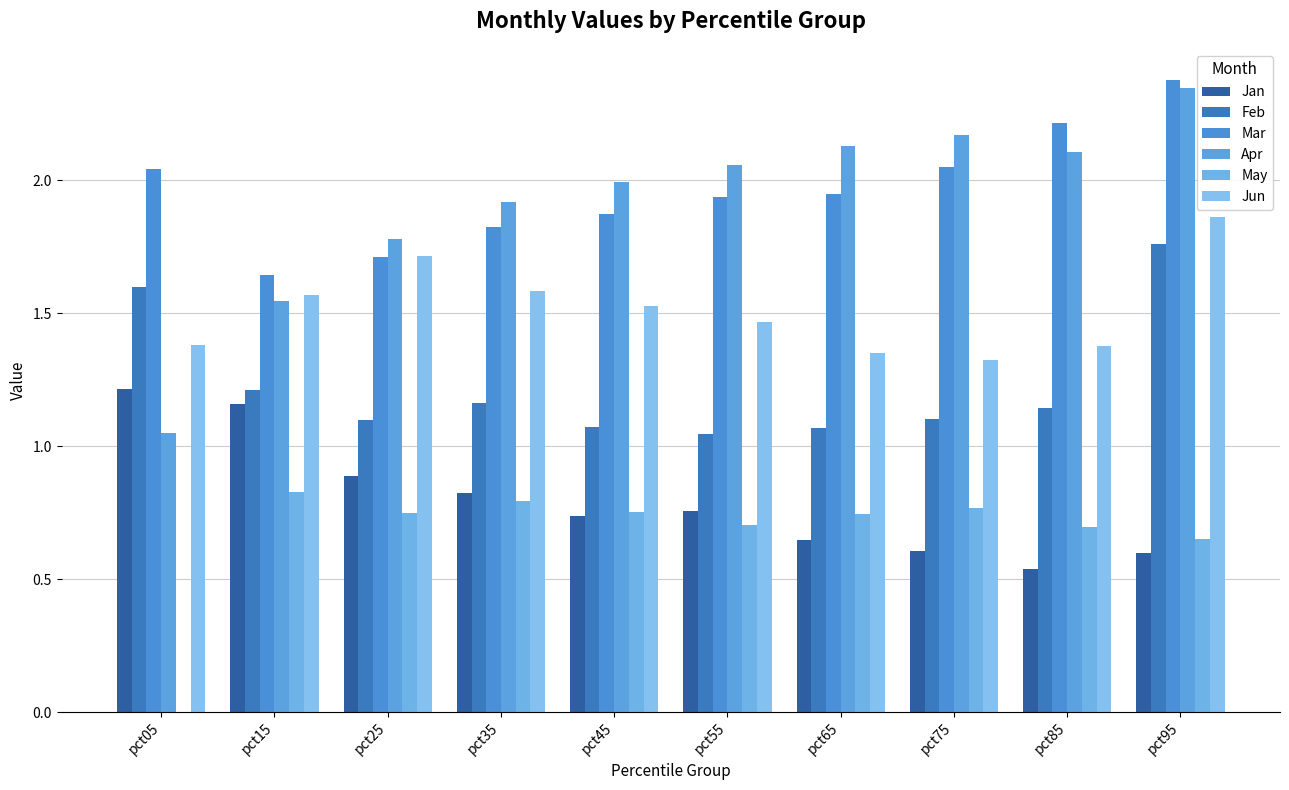

What is the total value across all series at pct35?

8.1